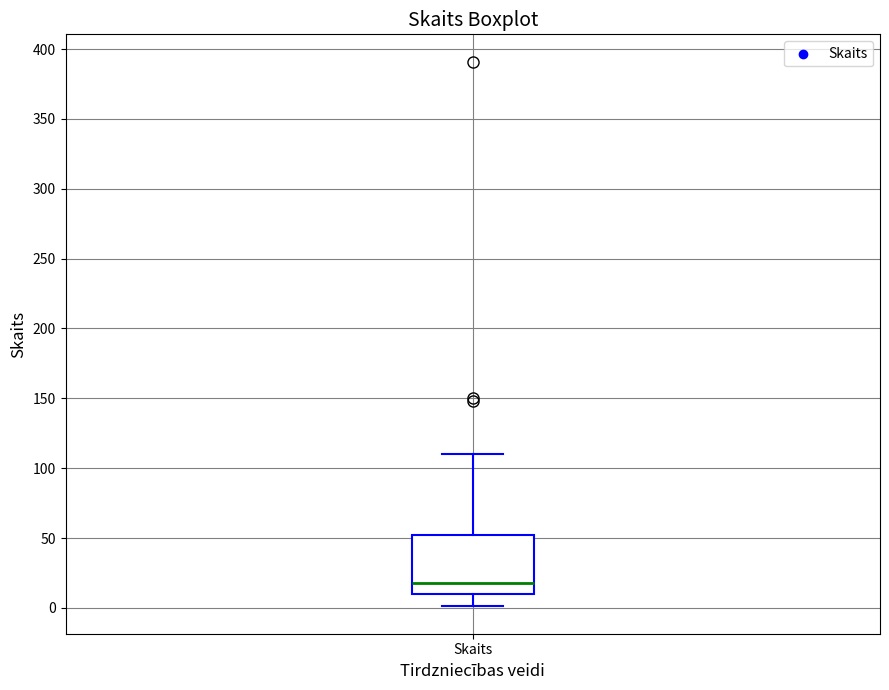

Transcribe this box plot: give where the median line is, the range the box spans, and where the two whiskers end, as read against the y-axis. The values are not printed on the chart, so give them approximately, as read against the axis.

median 20, box 10 to 55, whiskers 0 to 110